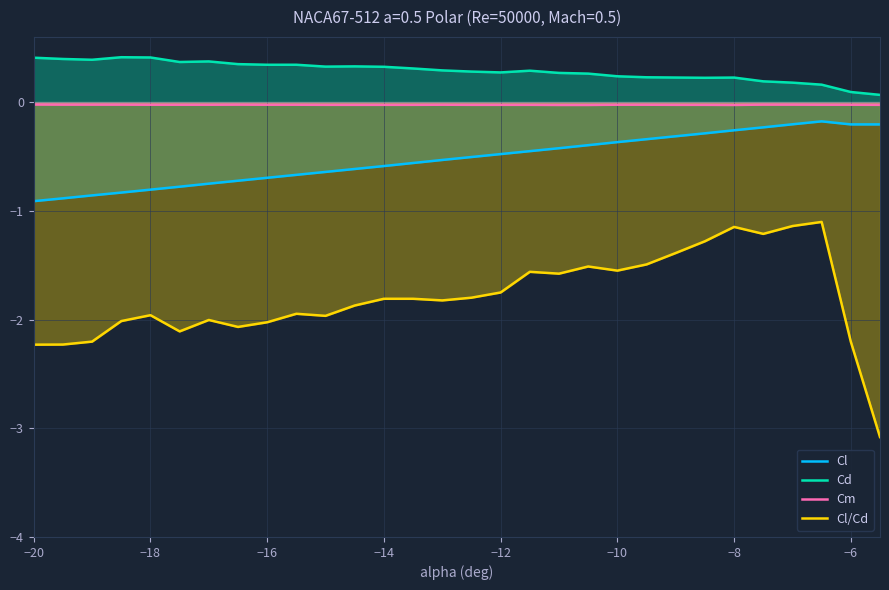

What is the highest value of the Cd series?

0.4